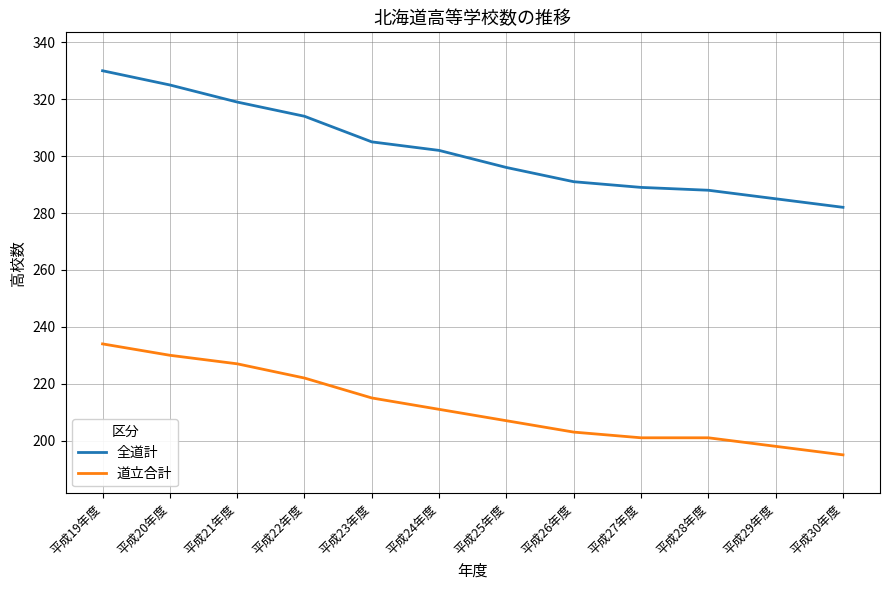

Which series has the largest total across all categories?

全道計